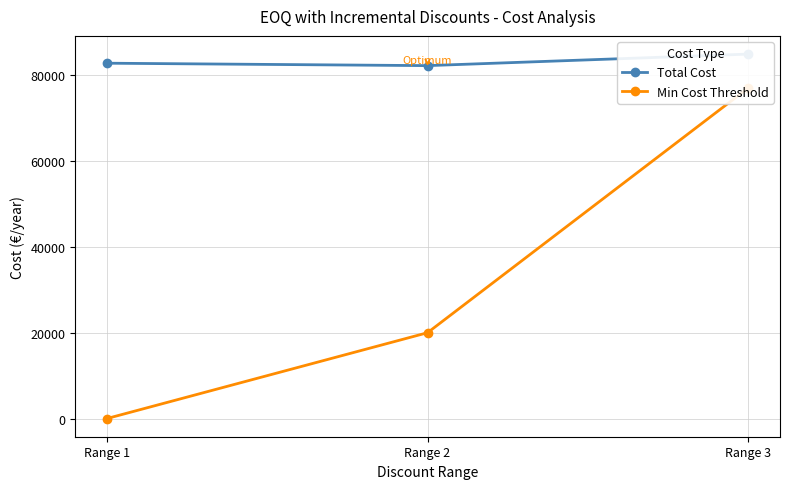

What is the approximate value of Min Cost Threshold at Range 3?

77000.0